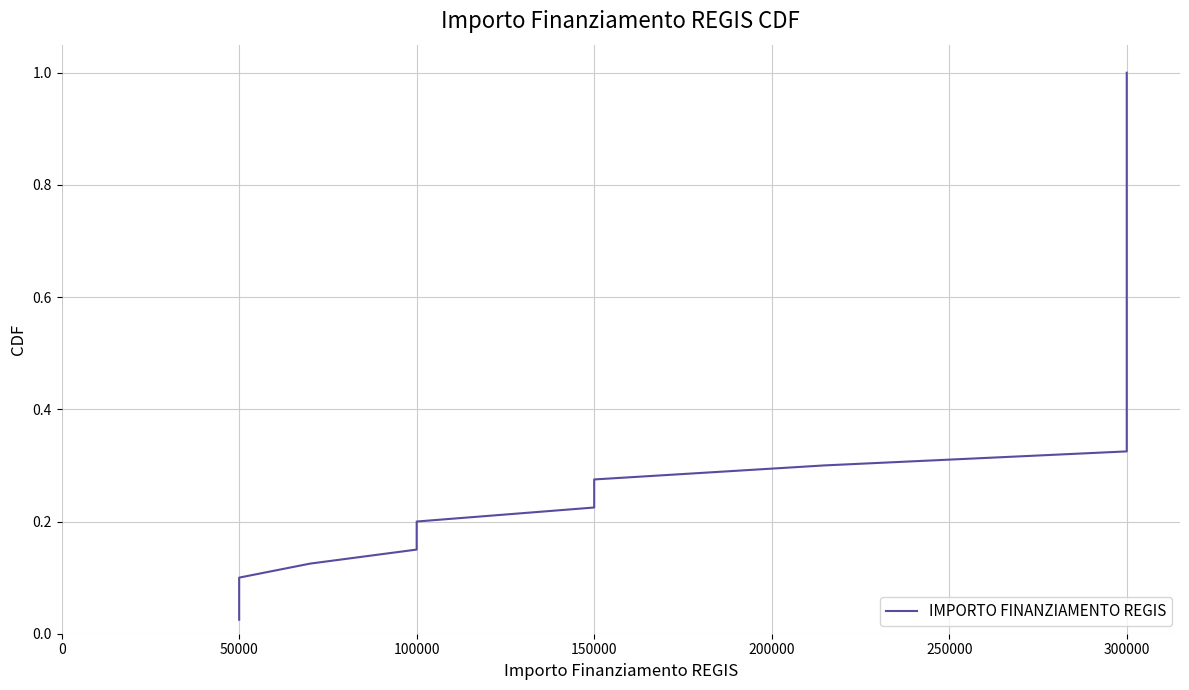

Is this an area chart (filled region under the line)?

No